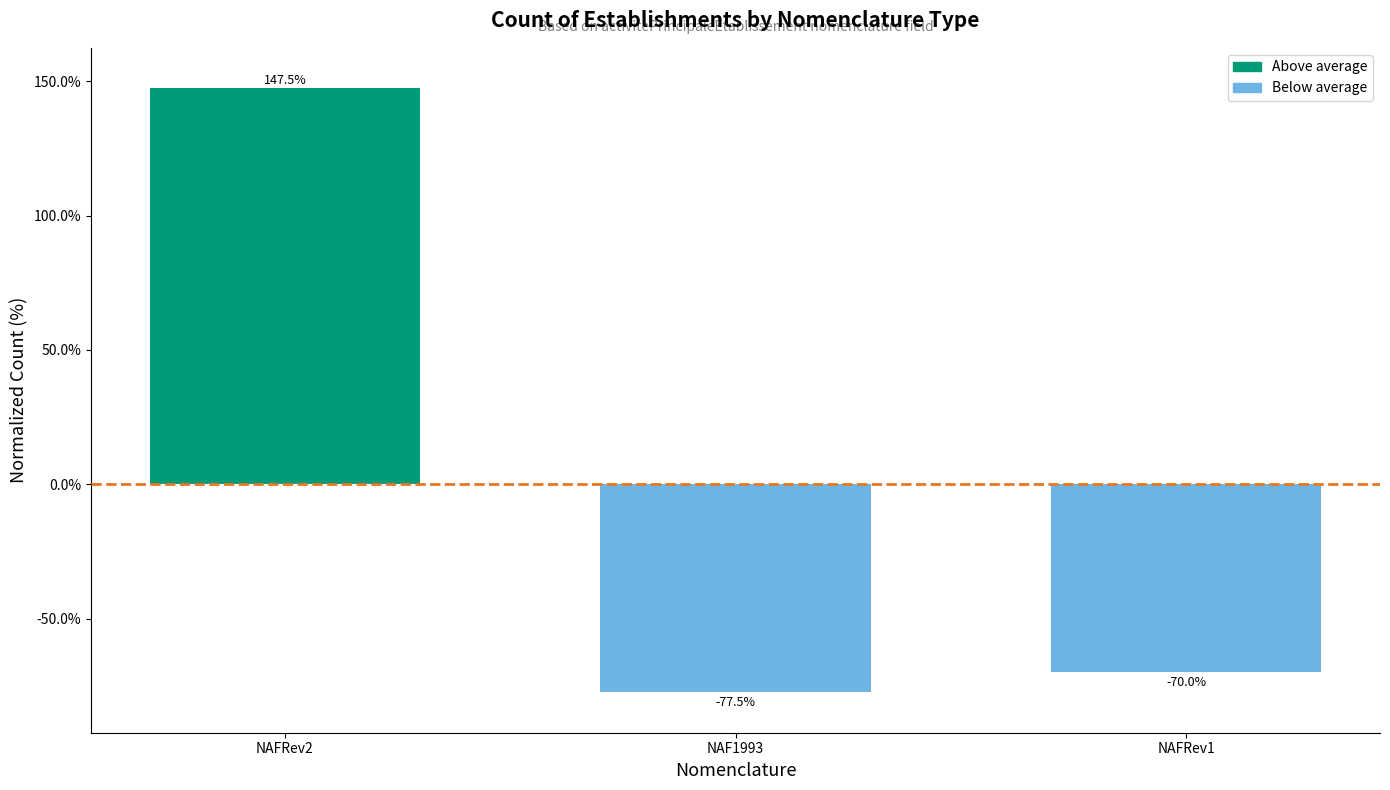

What is the difference between the values at NAFRev2 and NAF1993?

225.0